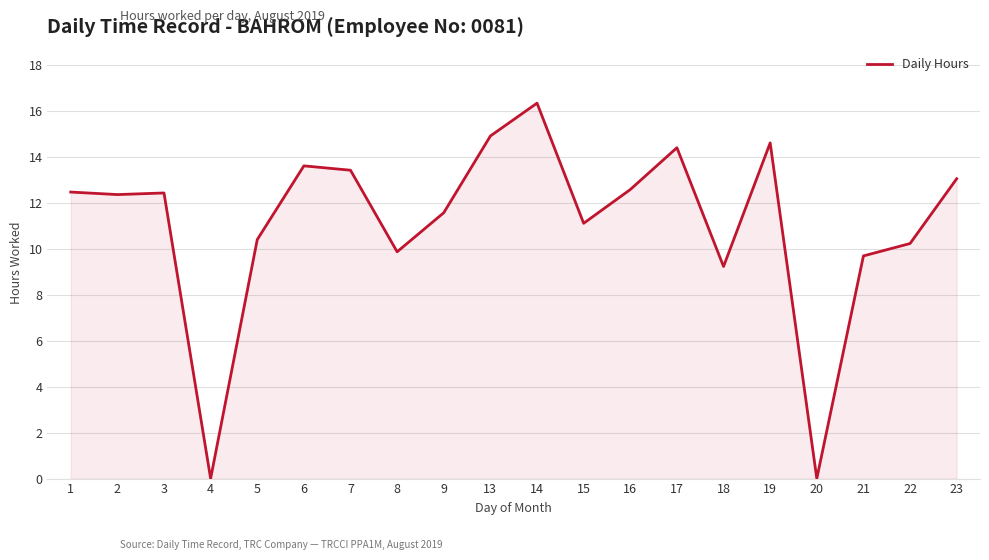

Does the chart display data point markers on the line(s)?

No